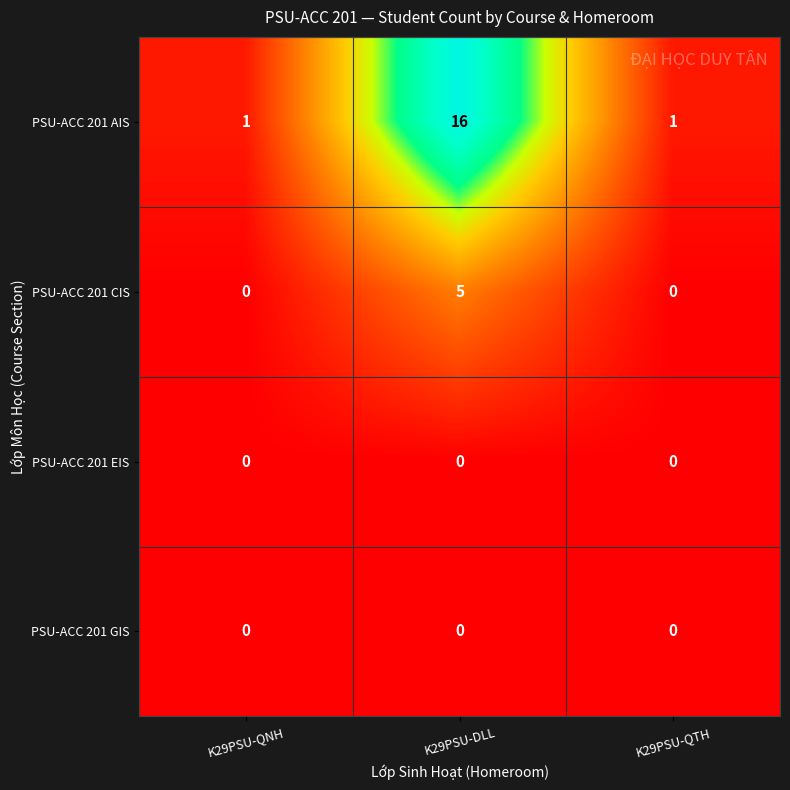

Which series has the largest range (max minus min)?

PSU-ACC 201 AIS